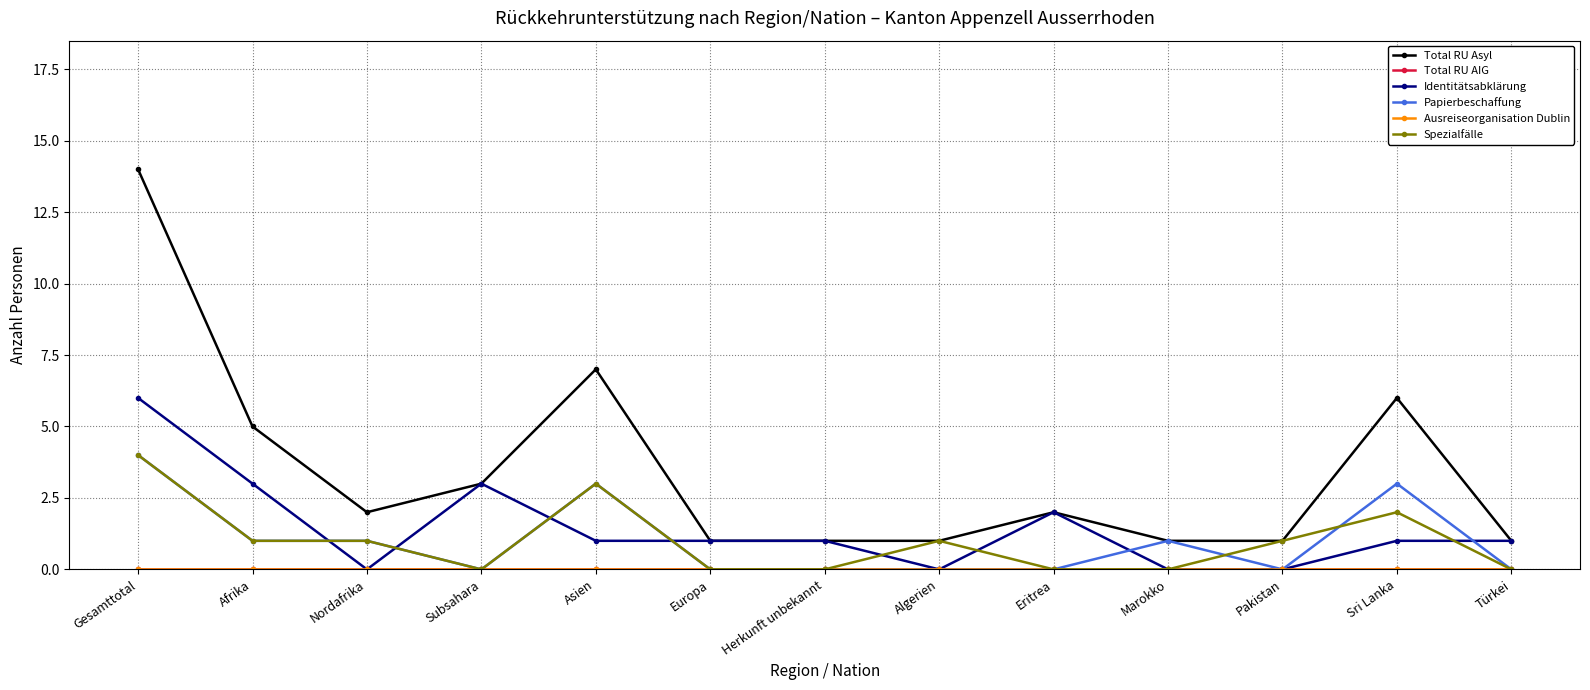

What is the total value across all series at Subsahara?

6